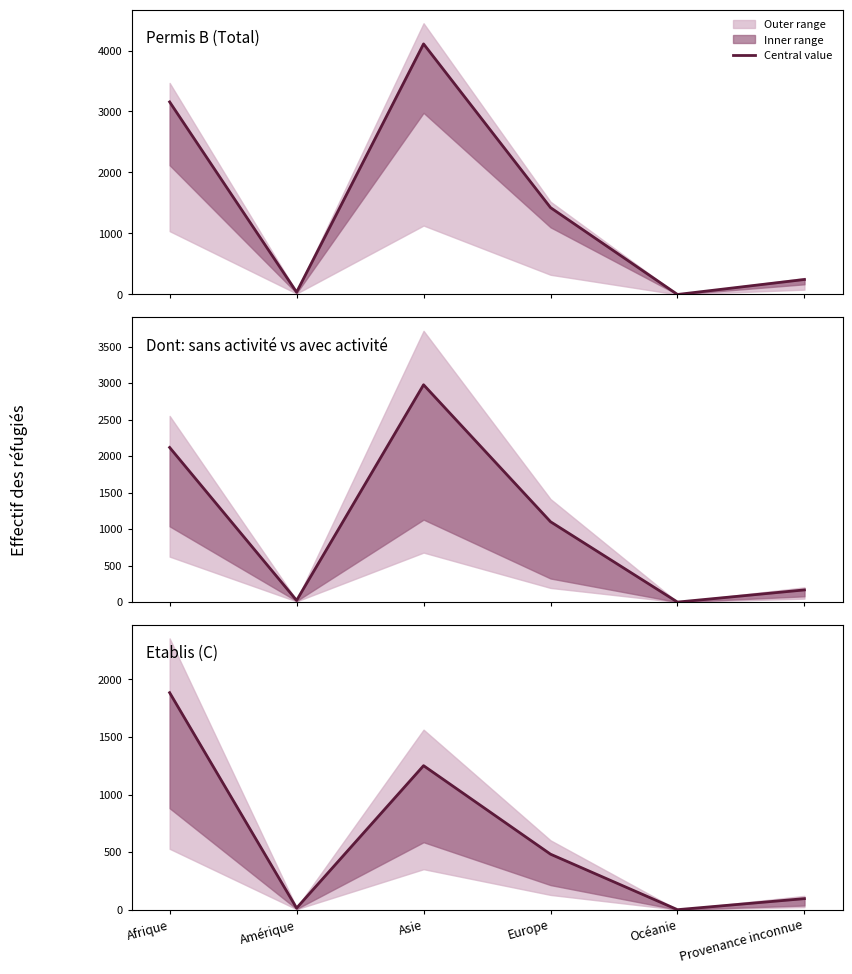

Which series has the largest range (max minus min)?

Permis B (Total)